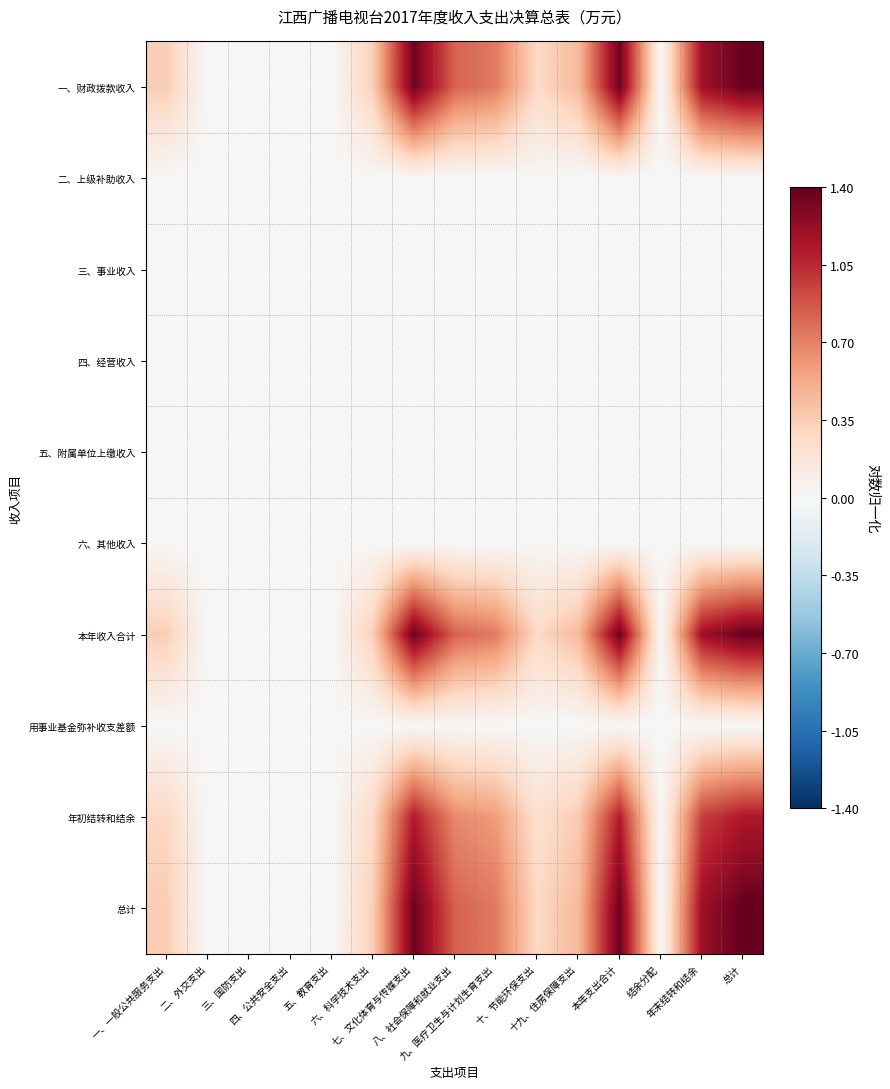

At how many categories does at least one series exceed 0?

10